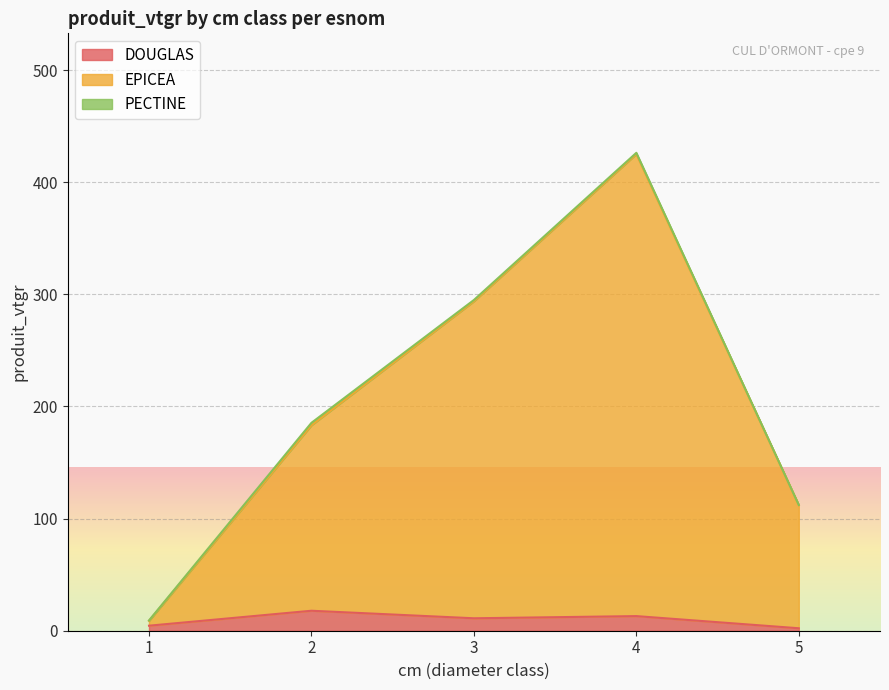

True or false: DOUGLAS has more than 2 interior local peaks.

False